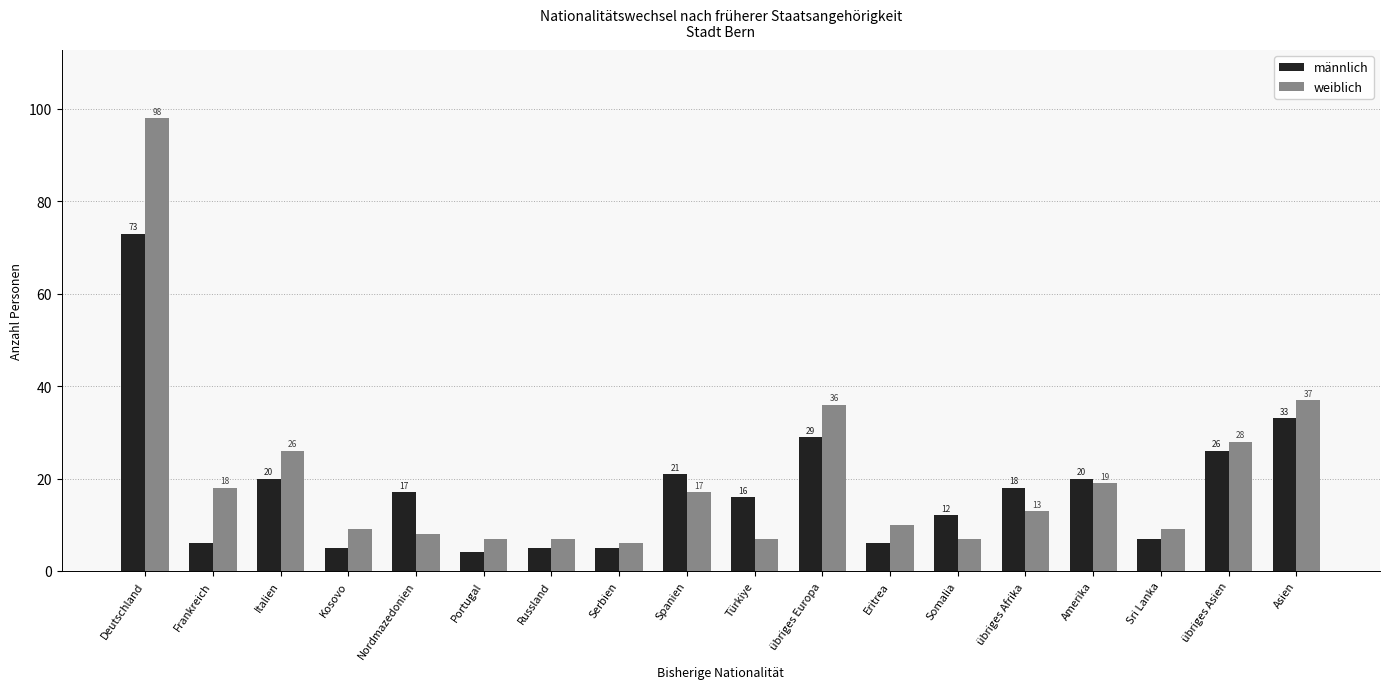

Reading left to right, what are all the values shown in this chart?

männlich: 73	6	20	5	17	4	5	5	21	16	29	6	12	18	20	7	26	33
weiblich: 98	18	26	9	8	7	7	6	17	7	36	10	7	13	19	9	28	37